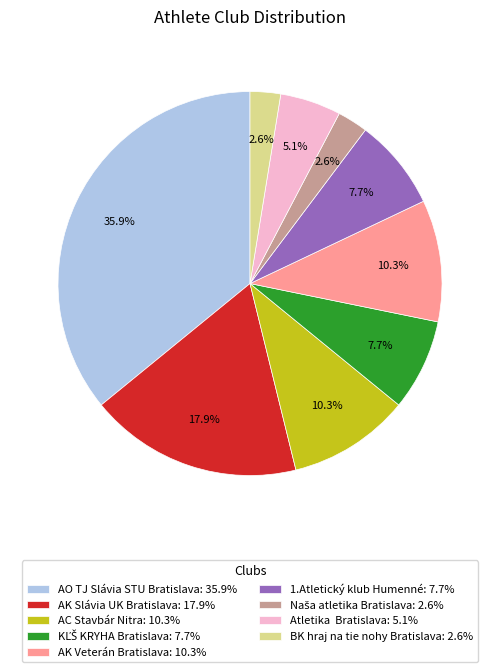

Does any single category account for the majority?

No